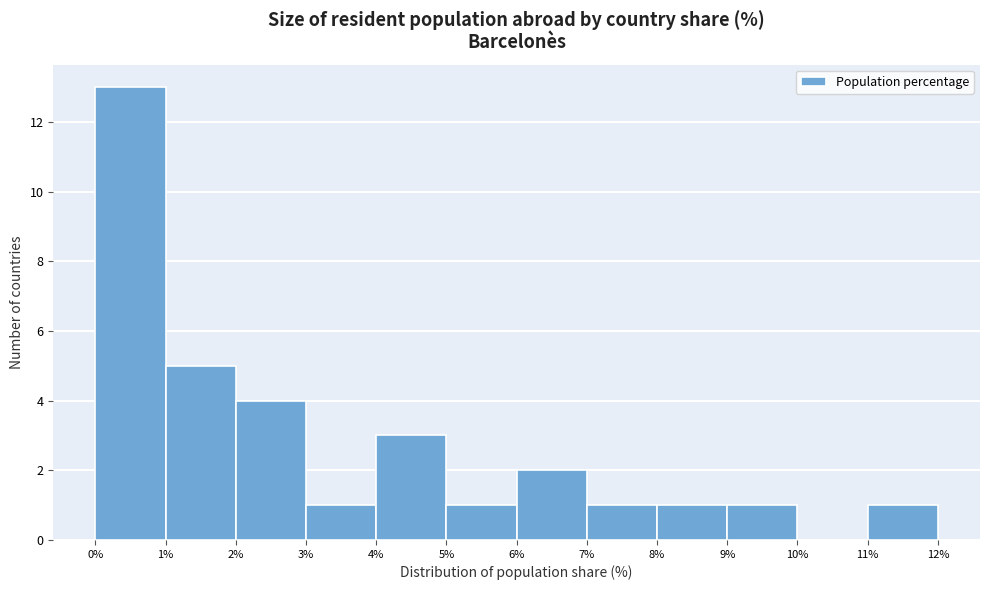

Reading left to right, transcribe this chart: for each bar, give the range it covers on the x-axis and its height. The values are not printed on the chart, so give them approximately, as read against the axis.

0% to 1%: 13
1% to 2%: 5
2% to 3%: 4
3% to 4%: 1
4% to 5%: 3
5% to 6%: 1
6% to 7%: 2
7% to 8%: 1
8% to 9%: 1
9% to 10%: 1
10% to 11%: 0
11% to 12%: 1